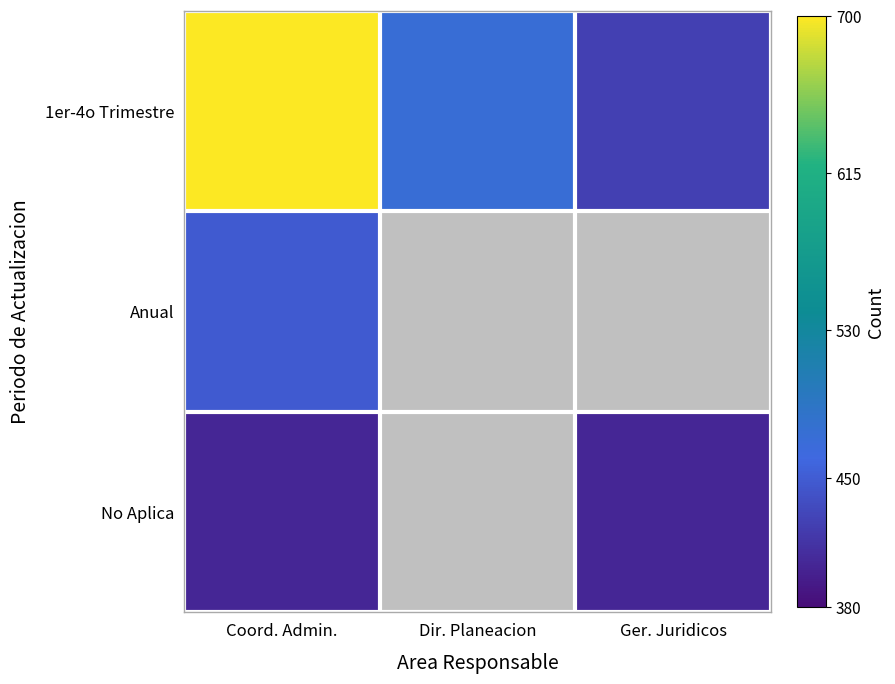

Where does the 1er-4o Trimestre series first go above 471?

Coord. Admin.